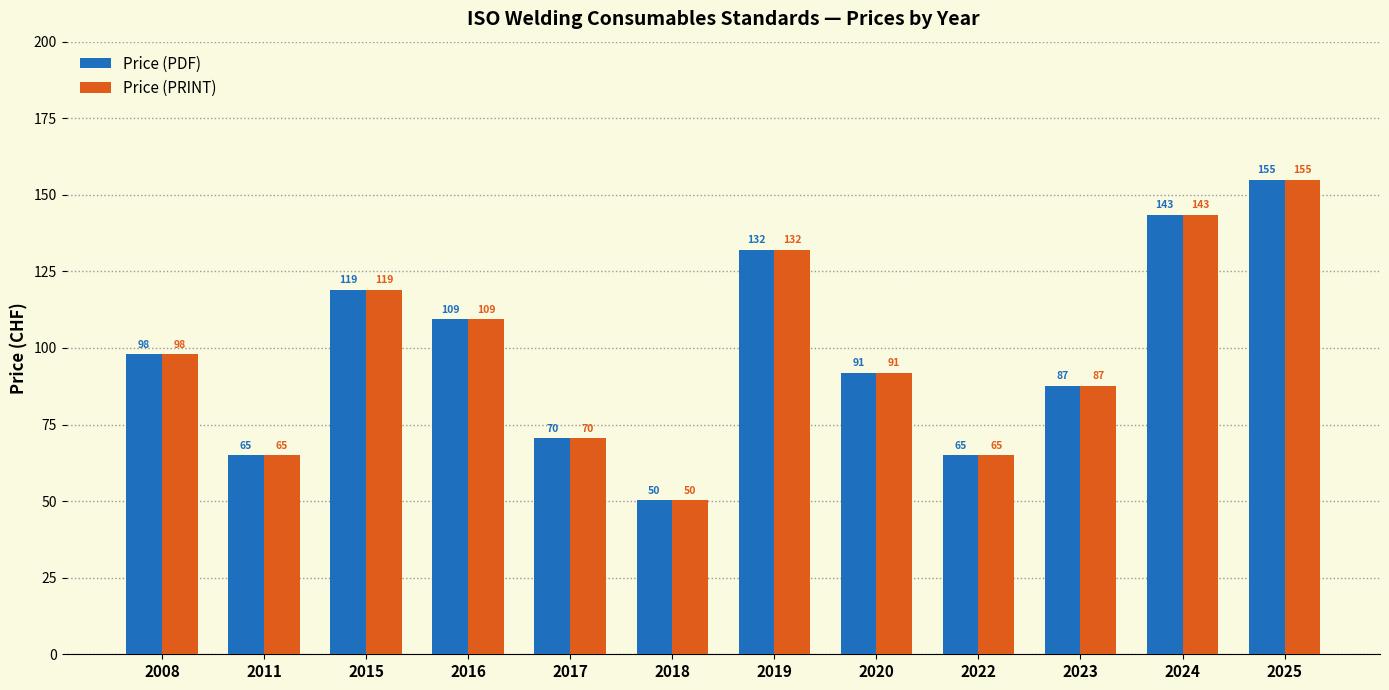

What is the value of the Price (PDF) bar at the 6th from the left?

50.3